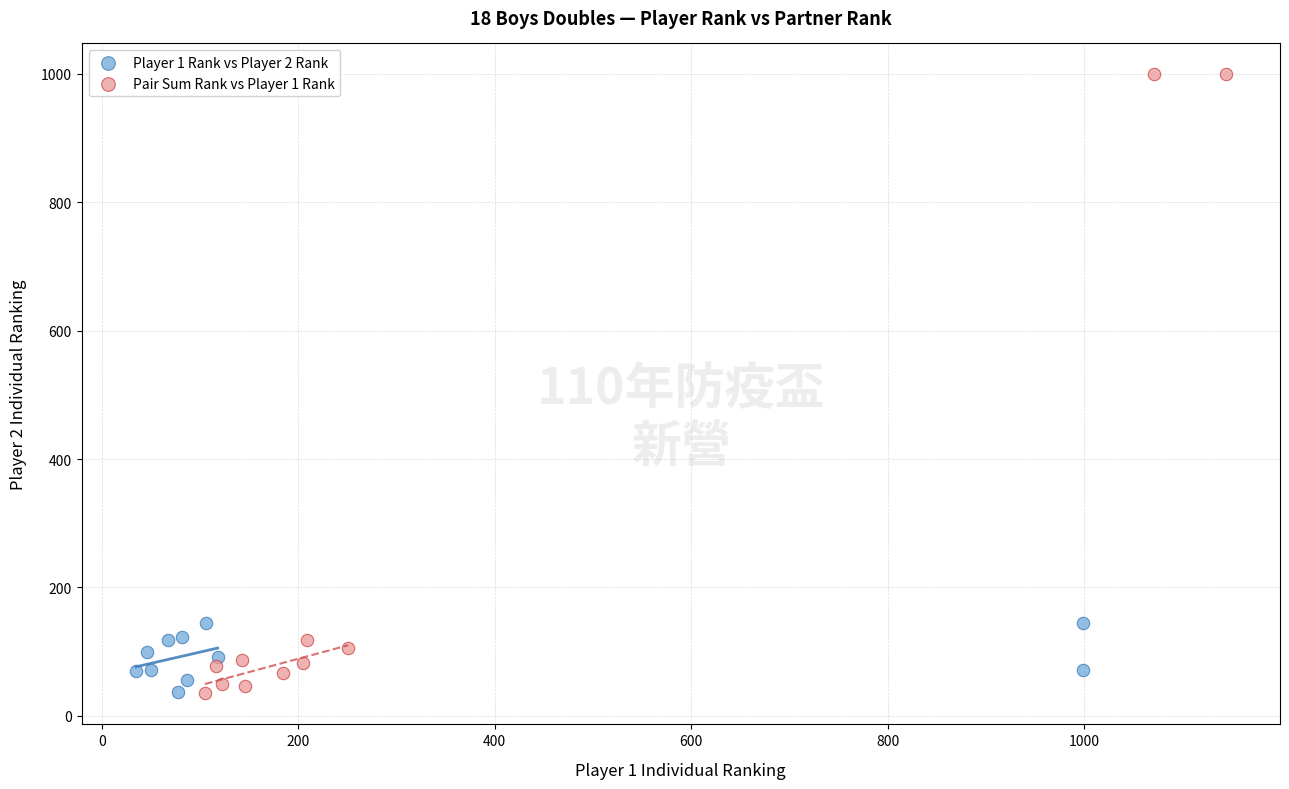

Which series contains the highest Y value?

Pair Sum Rank vs Player 1 Rank